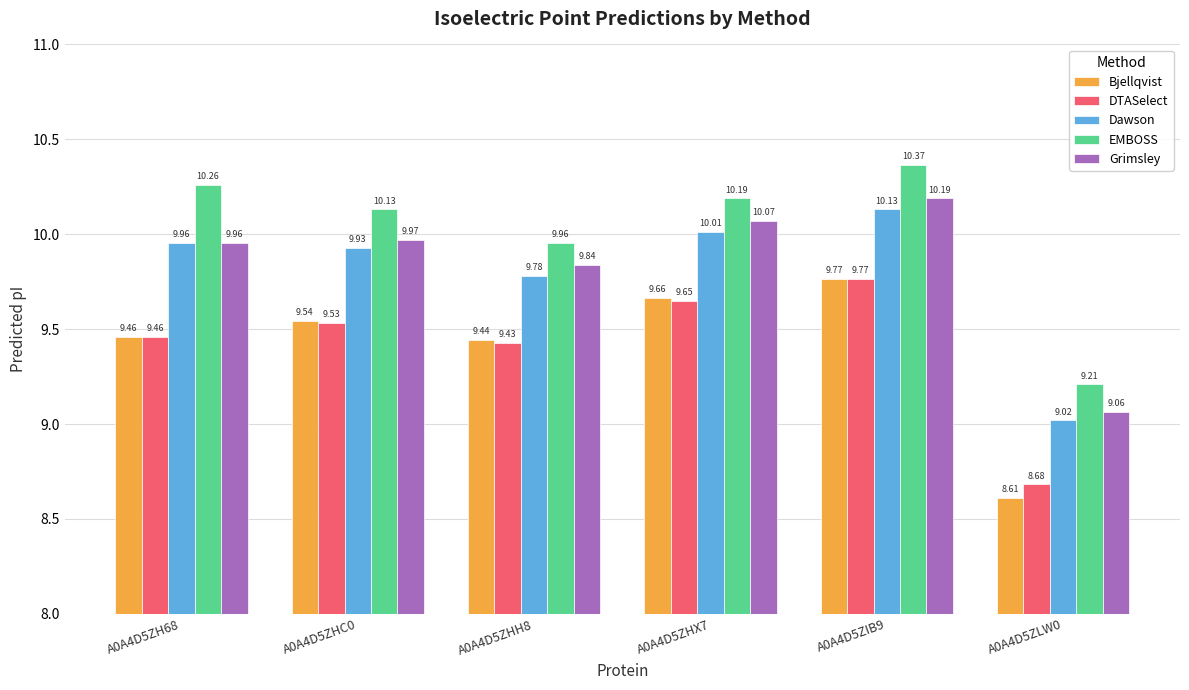

Does the chart contain any negative values?

No